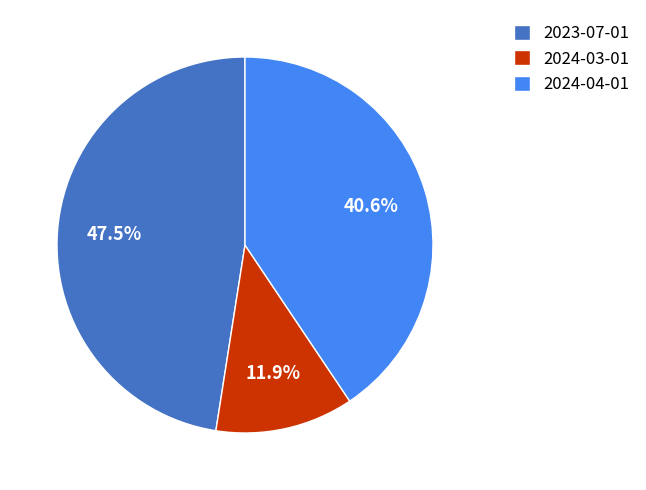

True or false: 2024-04-01 accounts for 51% of the total.

False